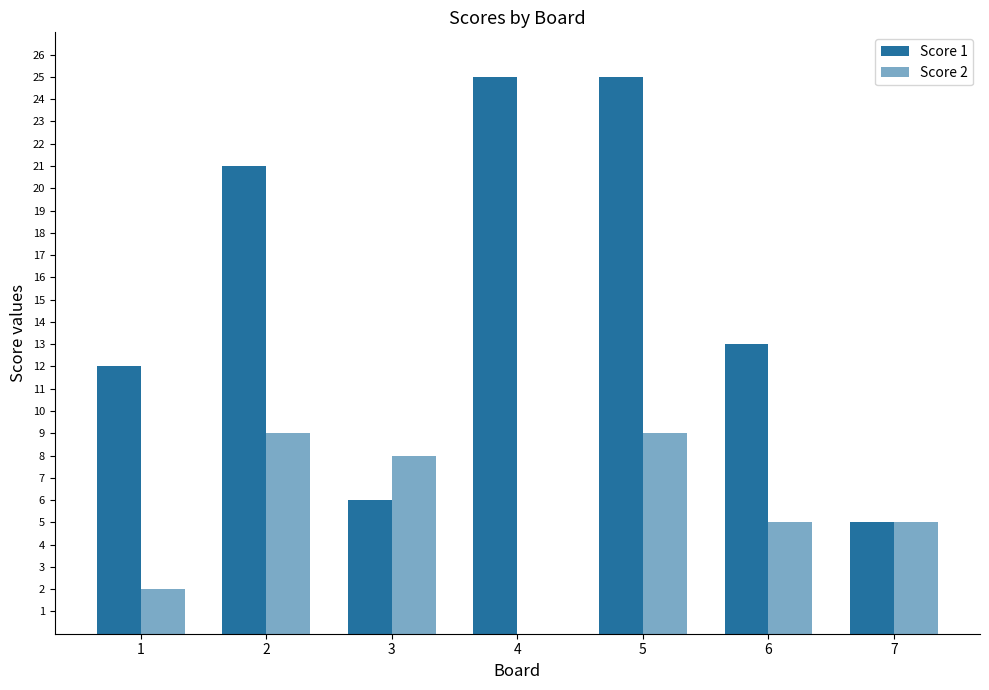

What value does the Score 1 series have at 3?

6